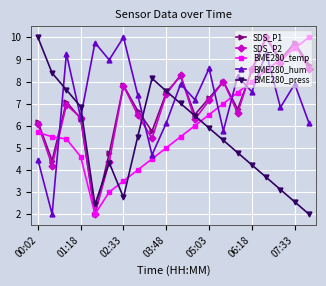

What is the maximum value for SDS_P2?

10.0